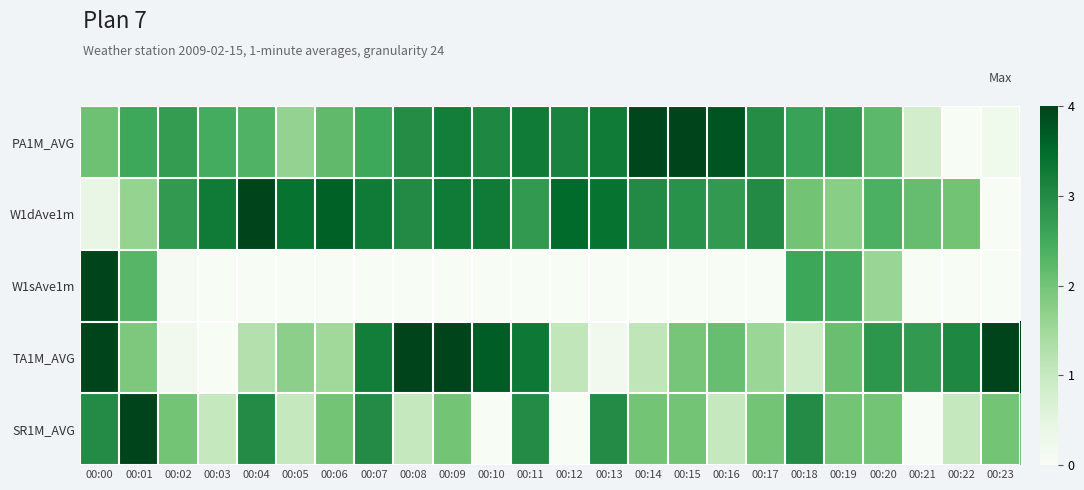

Which series changed the most between 00:04 and 00:08?

TA1M_AVG